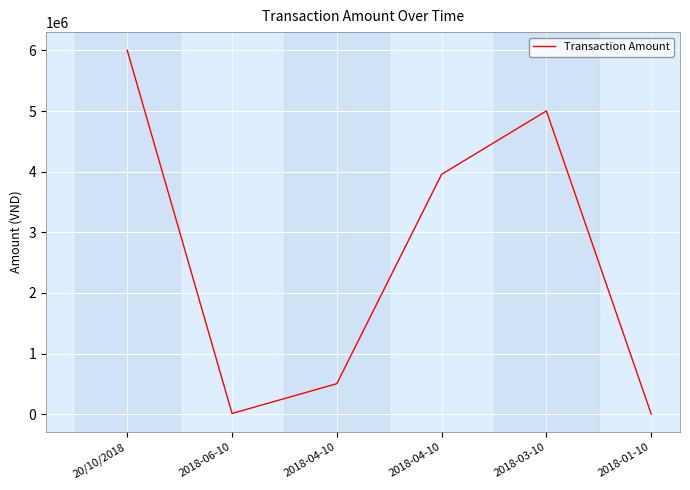

At which category does the data reach its first local valley?

2018-06-10